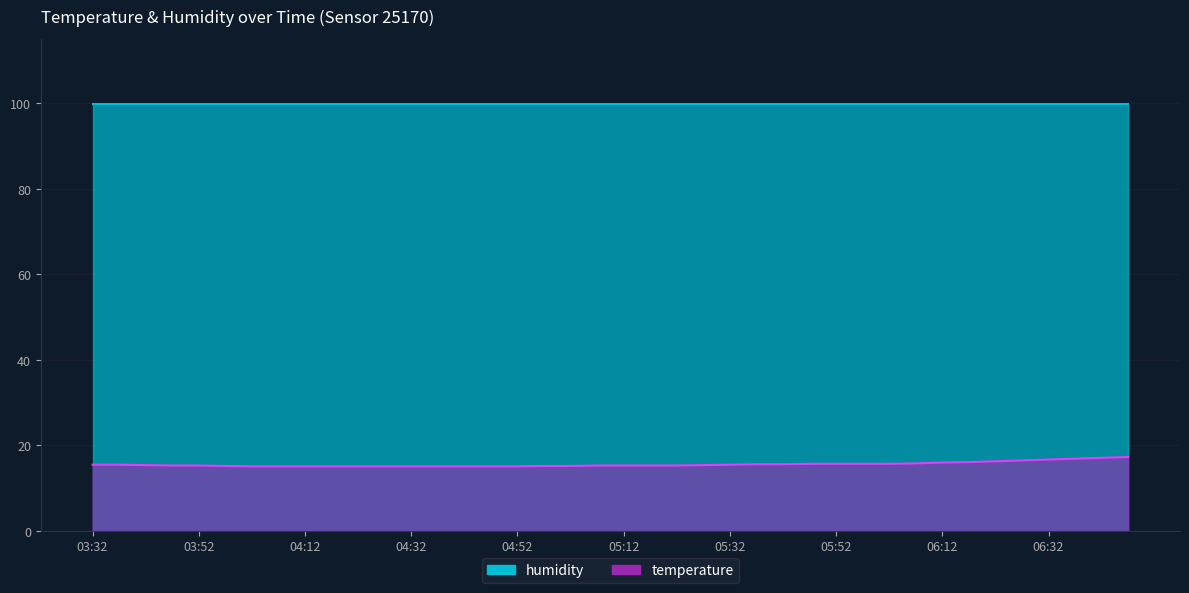

Reading left to right, what are all the values shown in this chart?

03:32=15.5	03:37=15.5	03:42=15.4	03:47=15.3	03:52=15.3	03:57=15.2	04:02=15.1	04:07=15.1	04:12=15.1	04:17=15.1	04:22=15.1	04:27=15.1	04:32=15.1	04:37=15.1	04:42=15.1	04:47=15.1	04:52=15.1	04:57=15.2	05:02=15.2	05:07=15.3	05:12=15.3	05:17=15.3	05:22=15.3	05:27=15.4	05:32=15.5	05:37=15.6	05:42=15.6	05:47=15.7	05:52=15.7	05:57=15.7	06:02=15.7	06:07=15.8	06:12=16.0	06:17=16.1	06:22=16.3	06:27=16.5	06:32=16.7	06:37=16.9	06:42=17.1	06:47=17.3